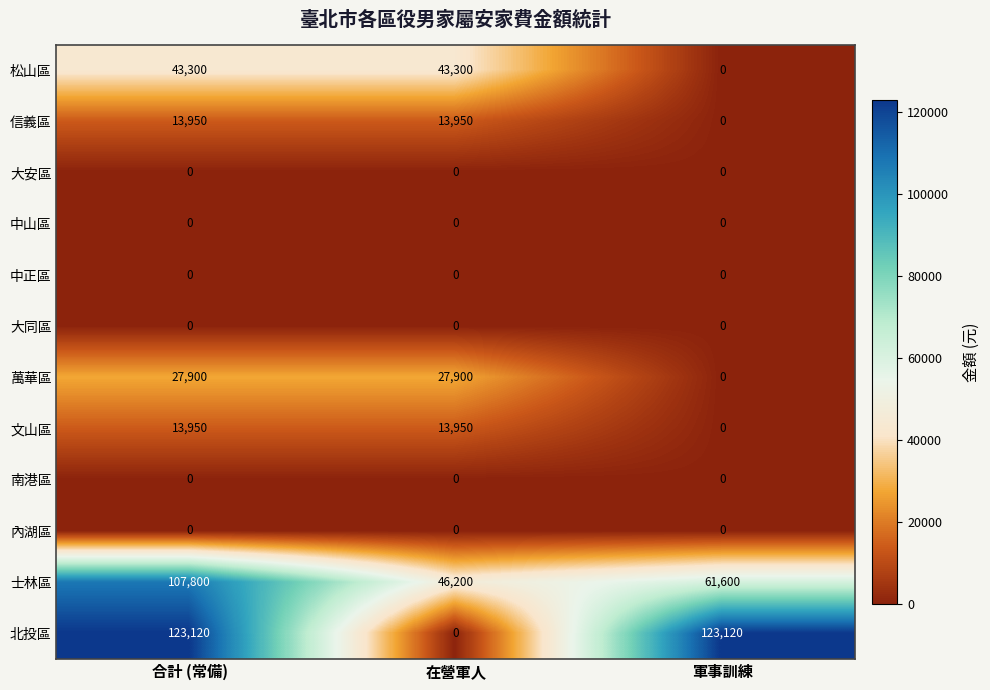

How many series are shown in this chart?

12